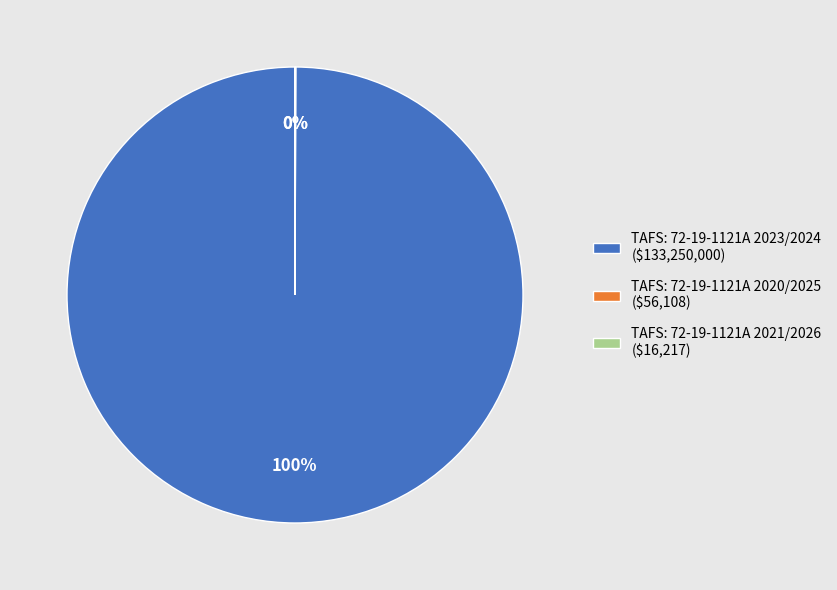

To the nearest percent, what is the difference between the largest and smallest slice percentages?

100%